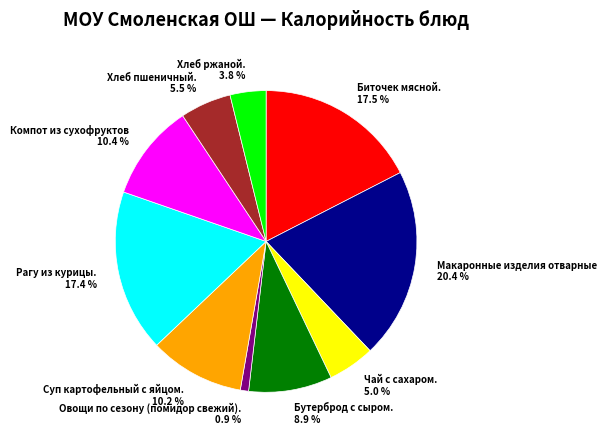

To the nearest percent, what is the difference between the largest and smallest slice percentages?

20%